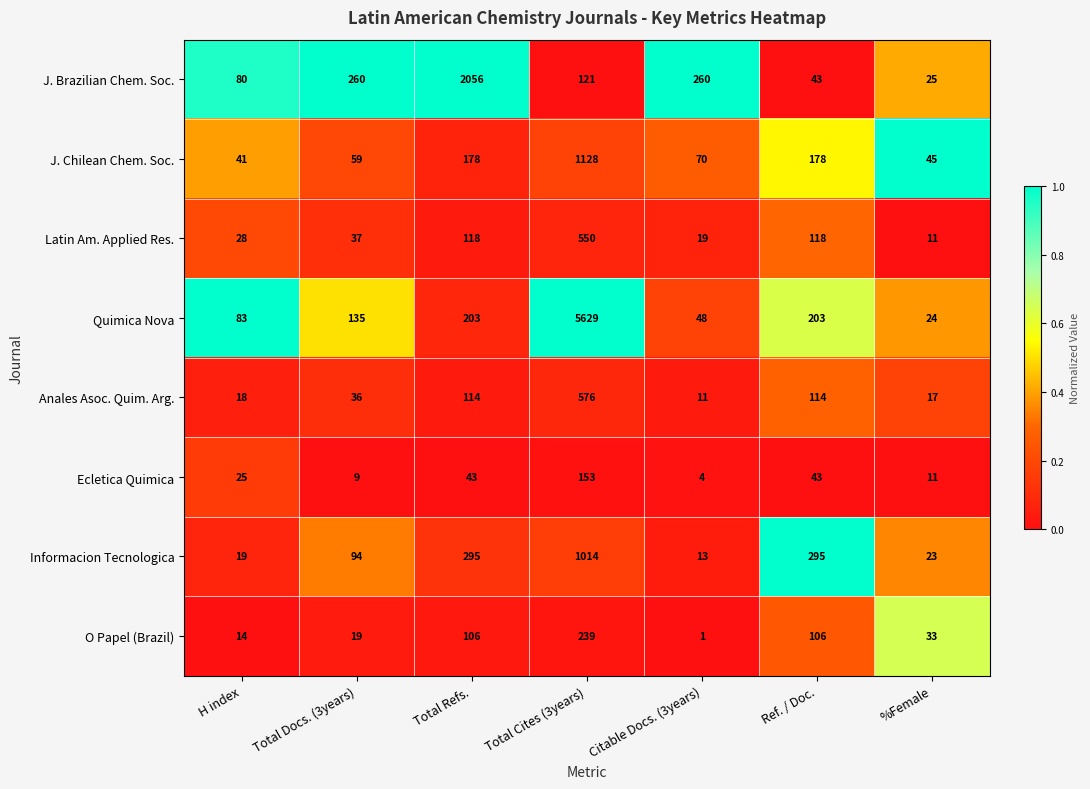

Count the number of data series in this chart.

8